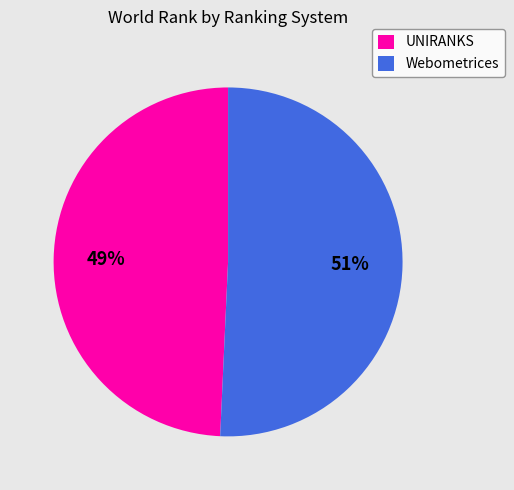

Combined, do Webometrices and UNIRANKS account for over 50%?

Yes